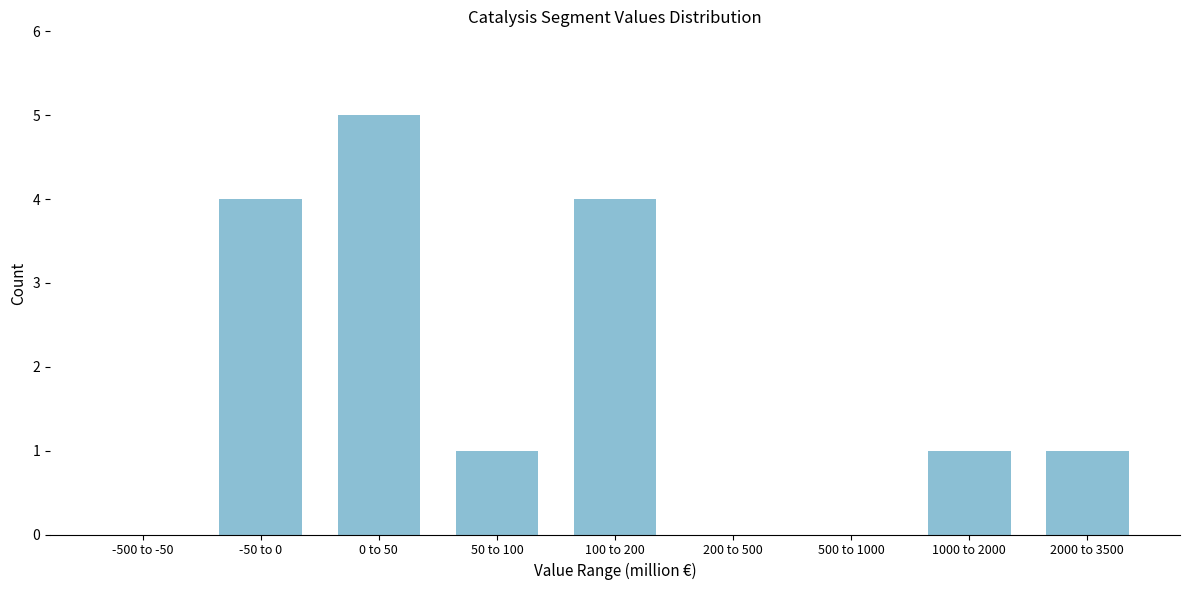

Reading left to right, extract all data points from this chart.

-500 to -50=0	-50 to 0=4	0 to 50=5	50 to 100=1	100 to 200=4	200 to 500=0	500 to 1000=0	1000 to 2000=1	2000 to 3500=1